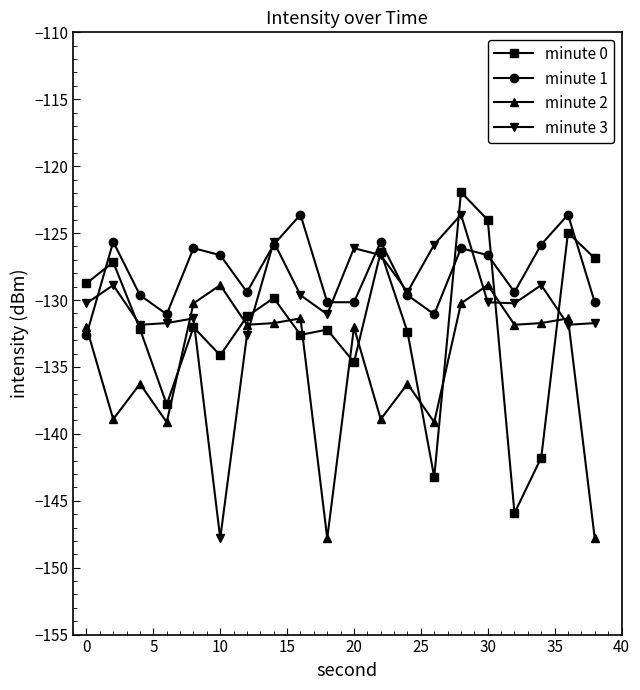

List the series in order of their overall mean, highest first.

minute 1, minute 3, minute 0, minute 2